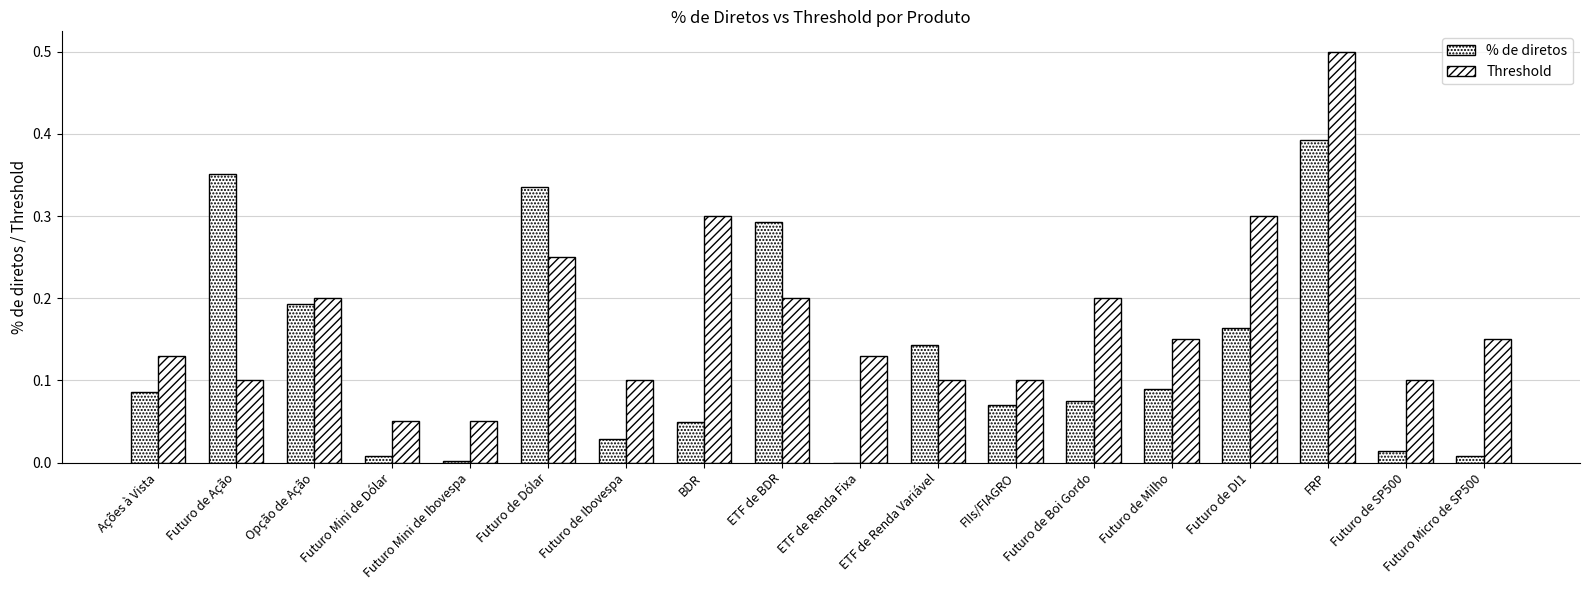

Rank the series at Futuro Micro de SP500 from lowest to highest value.

% de diretos, Threshold